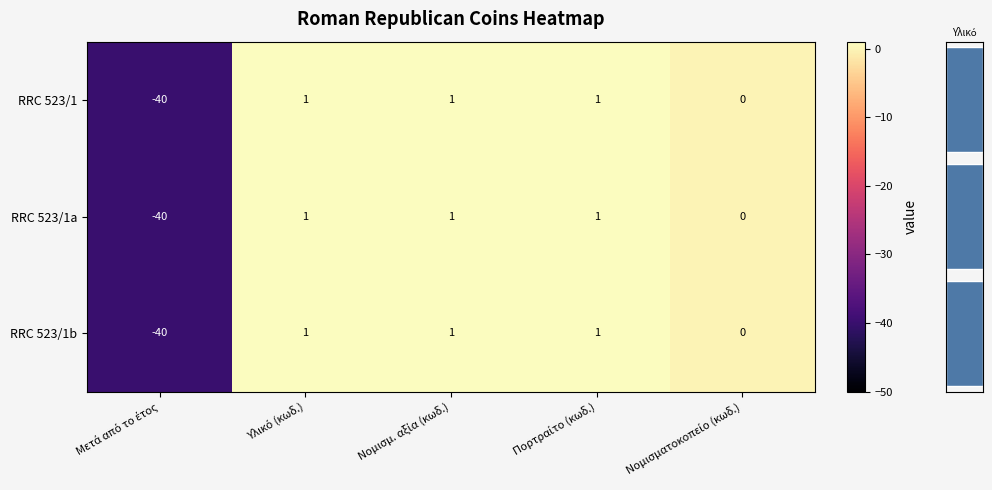

What is the difference between the maximum and minimum values in the RRC 523/1 series?

41